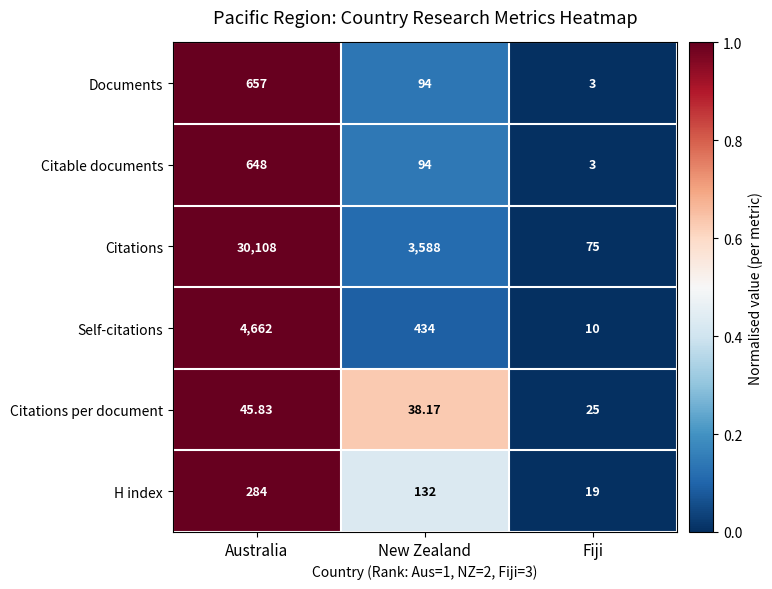

At which category does the chart reach its minimum across all series?

Fiji